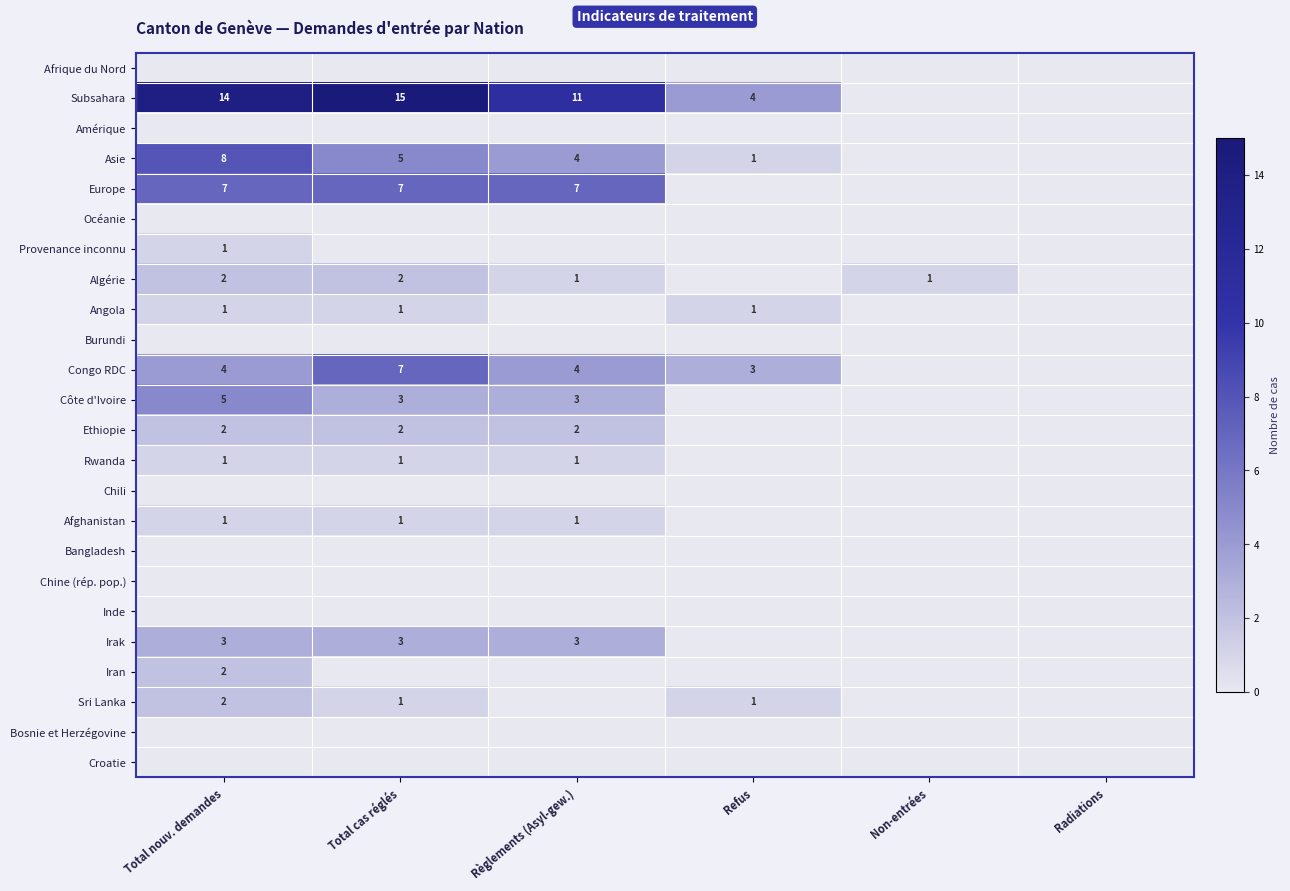

The Congo RDC series shows 5 at Refus. True or false?

False